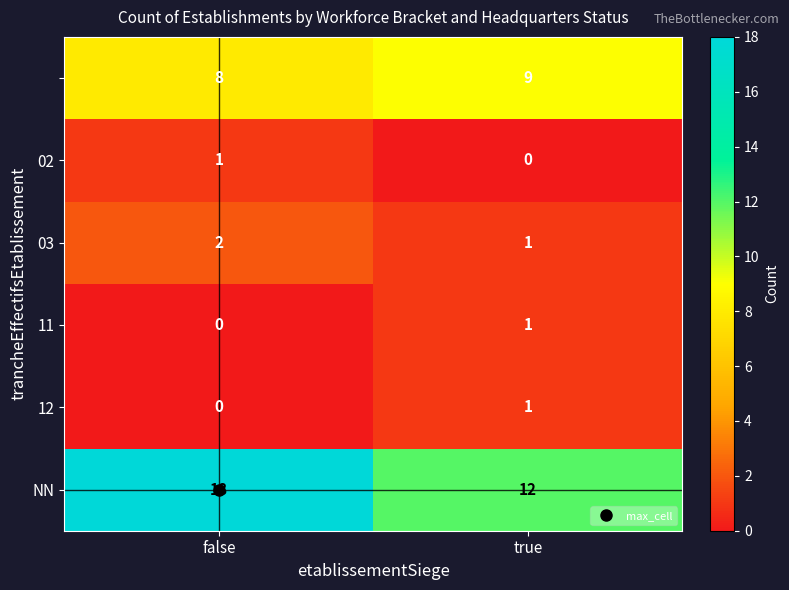

What is the total value across all series at false?

29